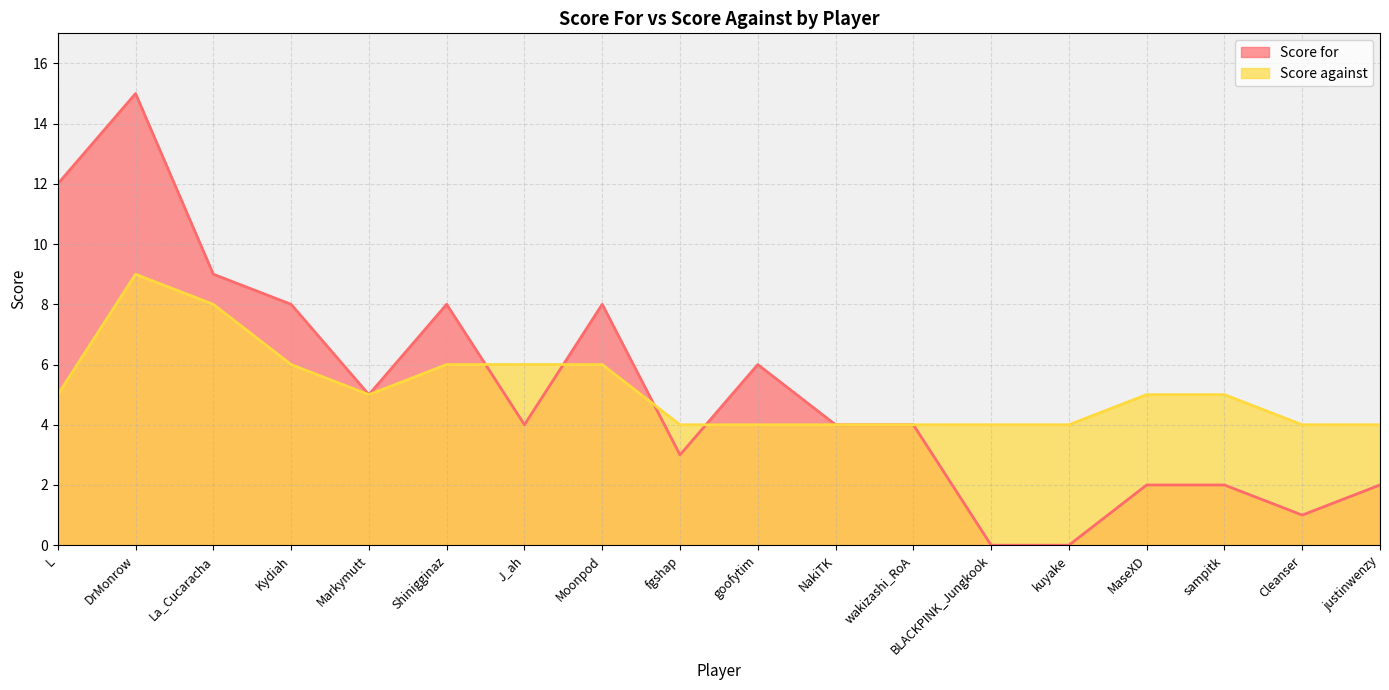

What is the difference between the second highest and minimum values in the Score for series?

12